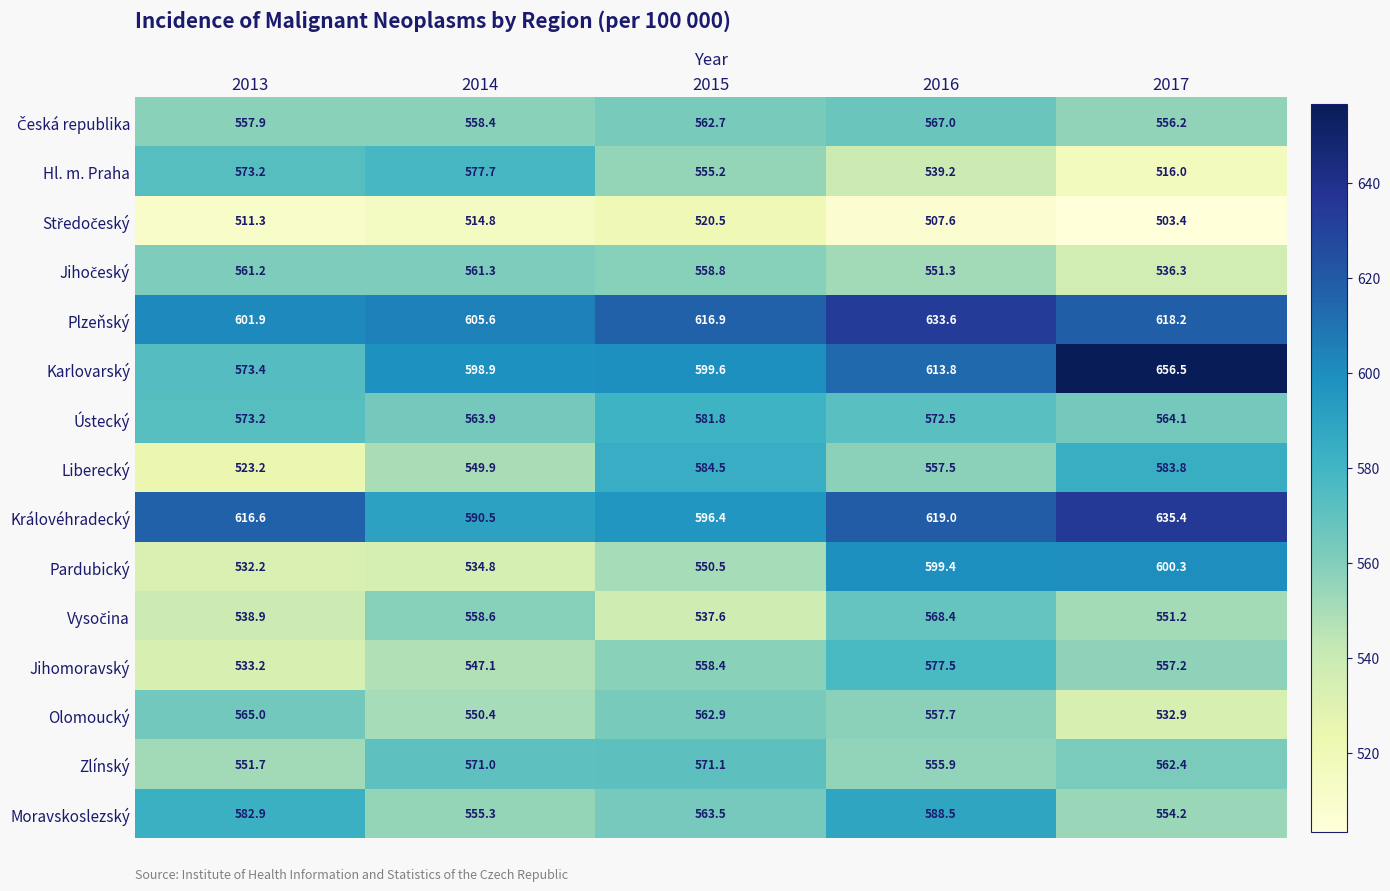

How many series are shown in this chart?

15